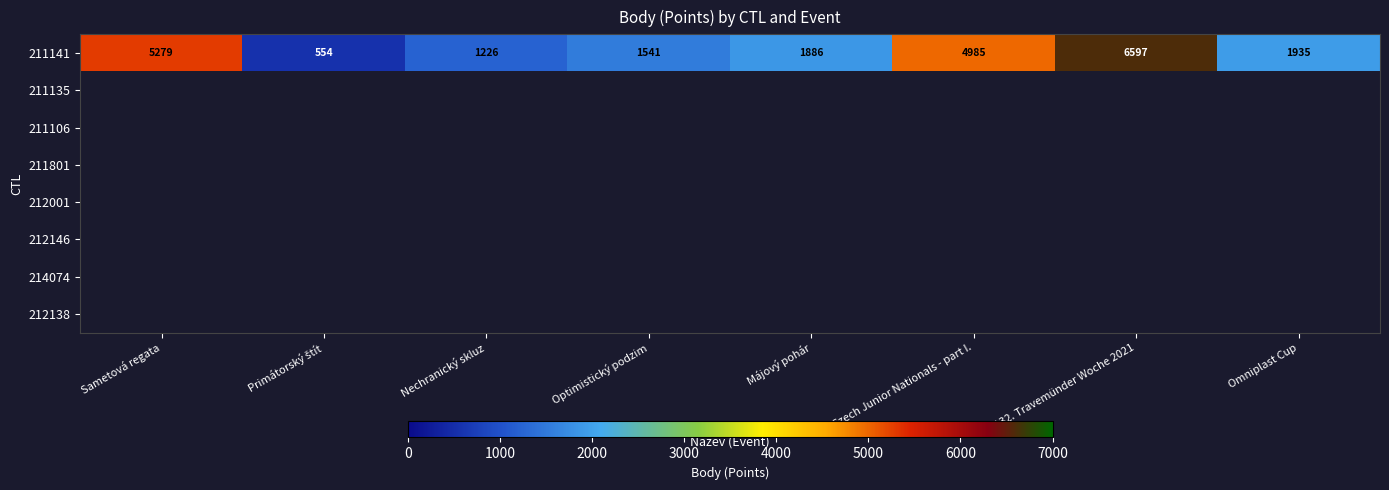

How many data points does each series have?

8